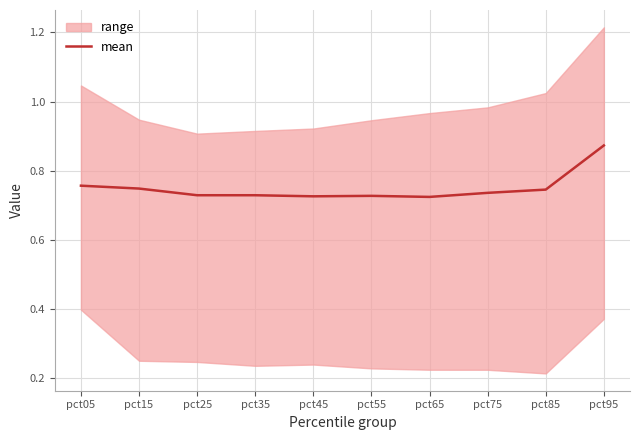

Is this an area chart (filled region under the line)?

No